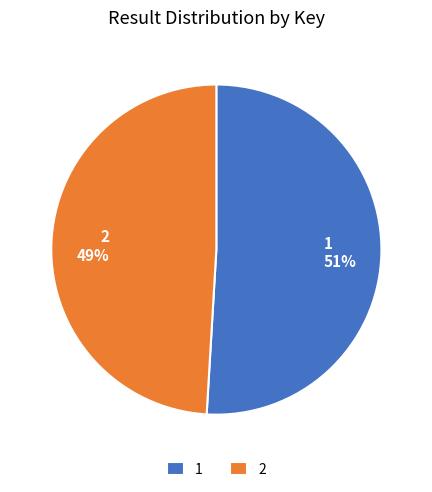

To the nearest percent, what is the difference between the 1 and 2 slice percentages?

2%